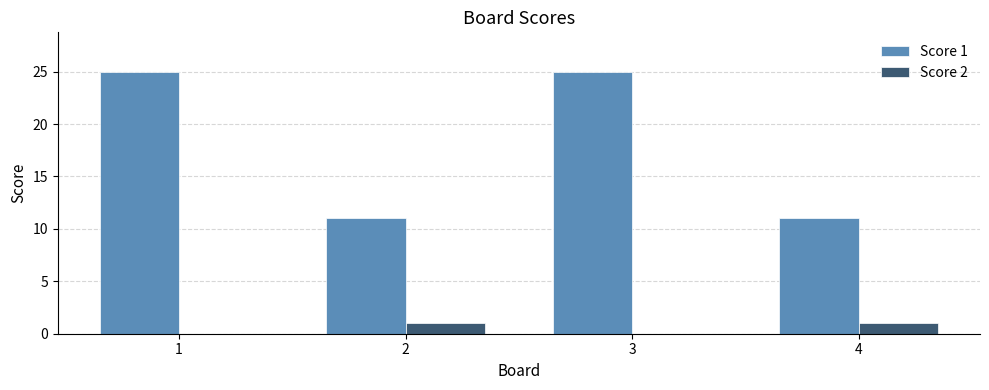

What is the total value across all series at 1?

25